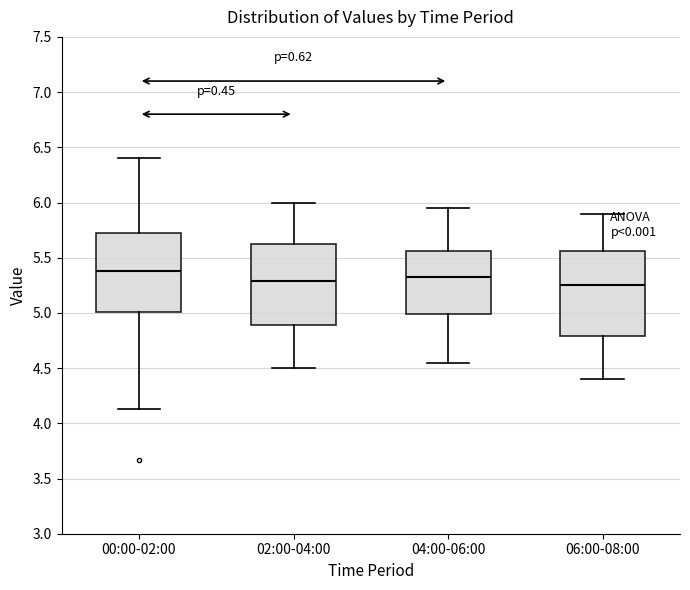

Reading left to right, transcribe this box plot: for each box, give where its median line is, the range the box spans, and where its two whiskers end, as read against the y-axis. The values are not printed on the chart, so give them approximately, as read against the axis.

00:00-02:00: median 5.40, box 5.00 to 5.70, whiskers 4.15 to 6.40
02:00-04:00: median 5.30, box 4.90 to 5.65, whiskers 4.50 to 6.00
04:00-06:00: median 5.35, box 5.00 to 5.55, whiskers 4.55 to 5.95
06:00-08:00: median 5.25, box 4.80 to 5.55, whiskers 4.40 to 5.90